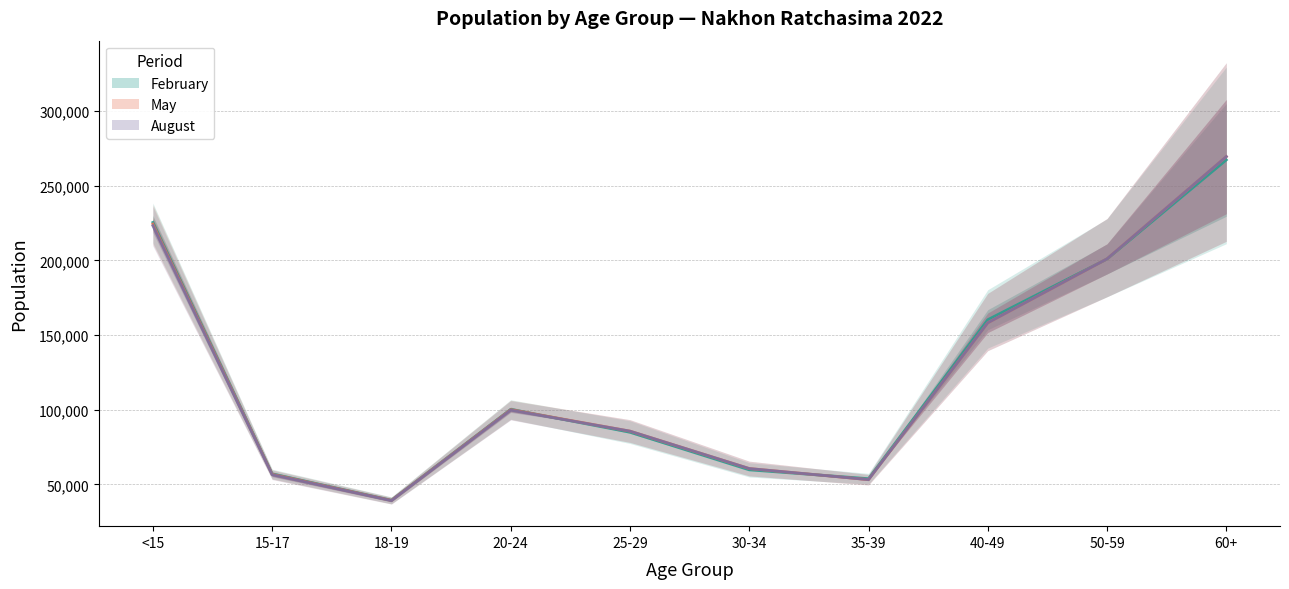

Which category has the highest value in the Male (Feb) series?

60+